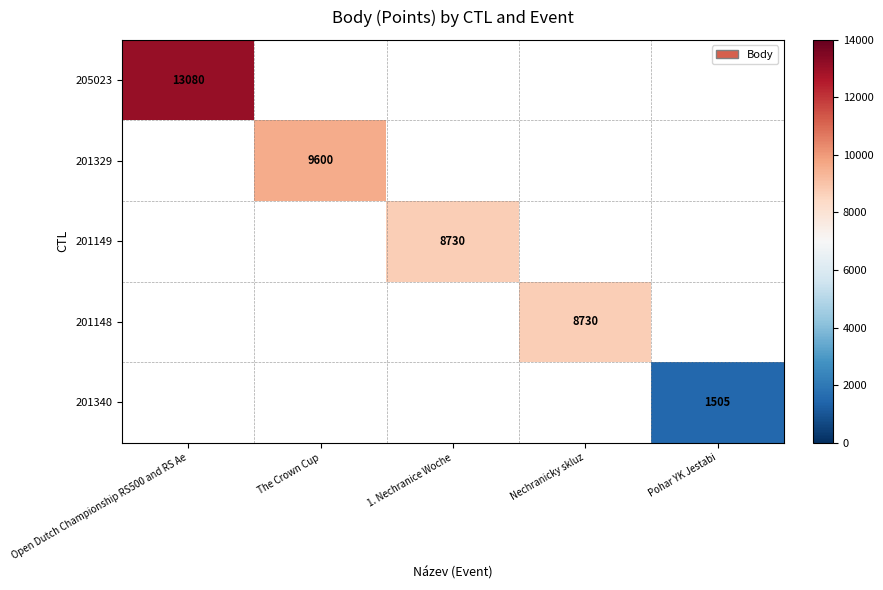

The 201340 series shows 1505 at Pohar YK Jestabi. True or false?

True